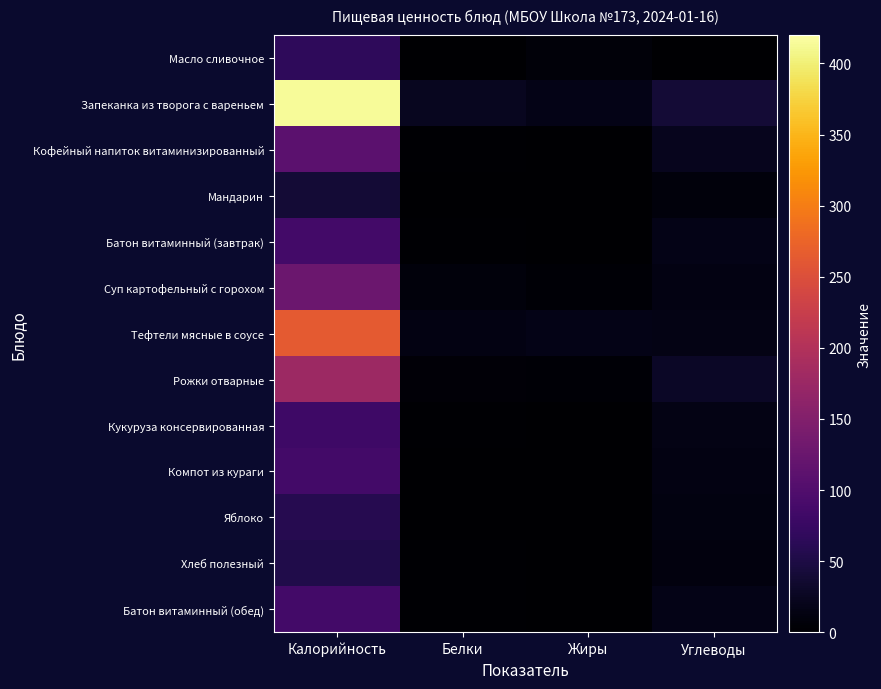

What is the difference between the highest and lowest values at Калорийность?

374.0